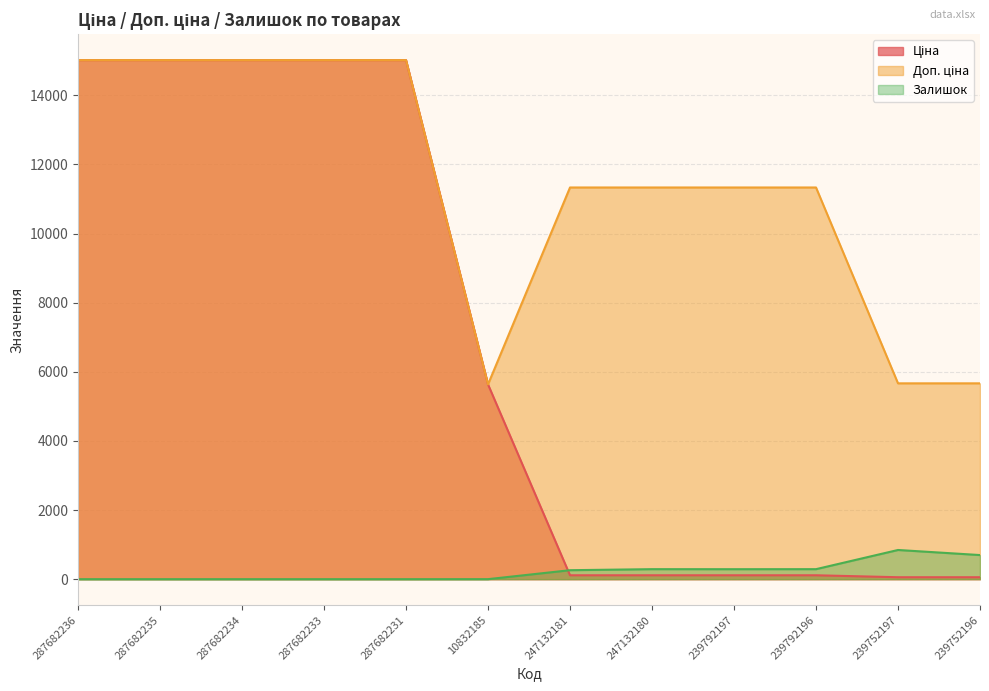

Between 10832185 and 239792196, which series saw the biggest shift?

Доп. ціна